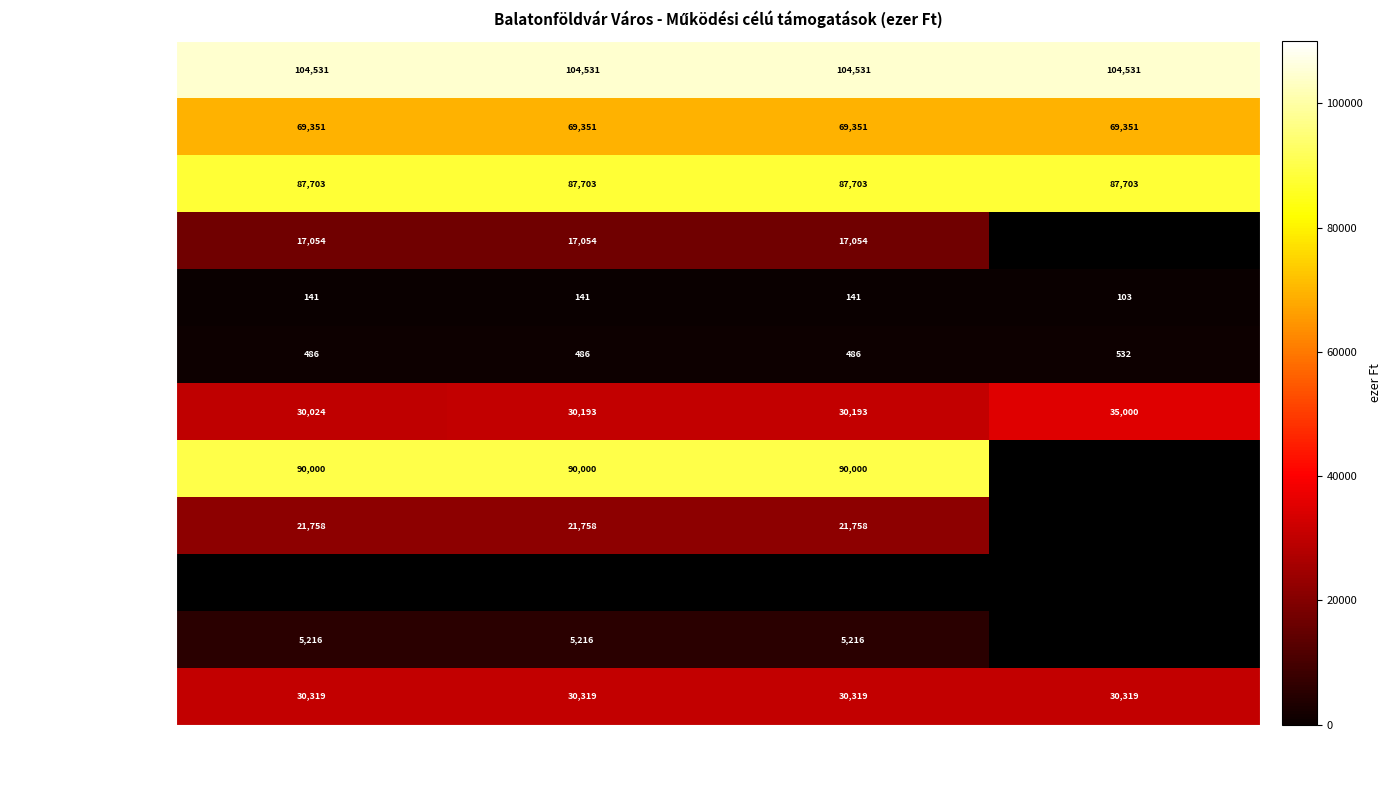

True or false: Család és gyermekjóléti has a value of 87703 at Módosított 10.havi.

True